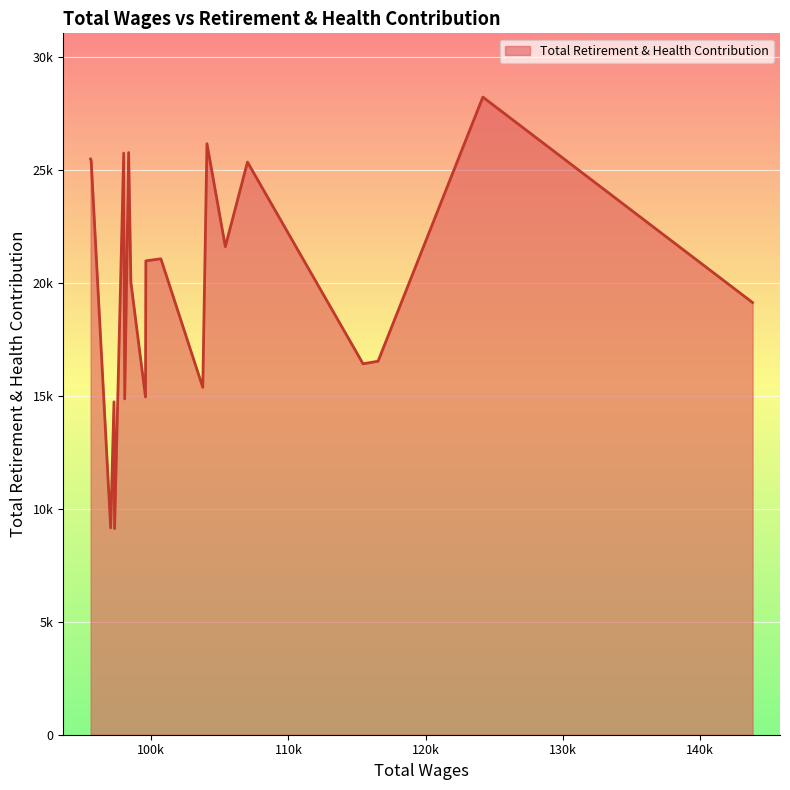

Is this an area chart (filled region under the line)?

Yes